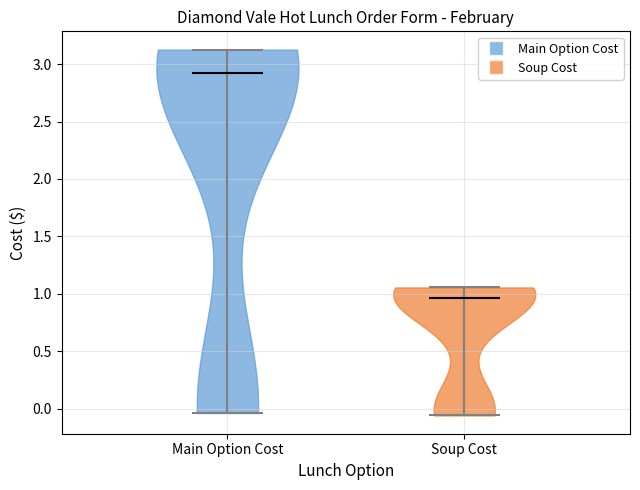

Which violin has the highest median line?

Main Option Cost